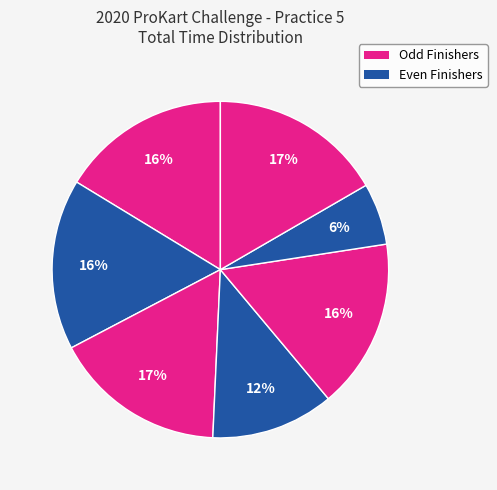

Does any single category account for the majority?

No